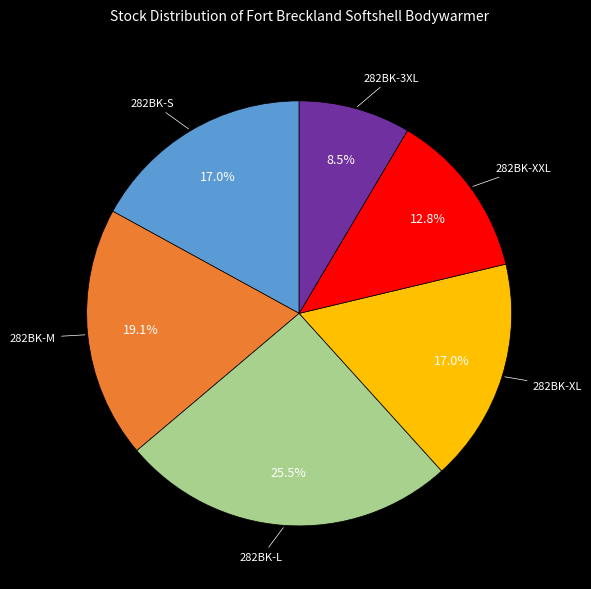

Is there a majority slice in this chart?

No